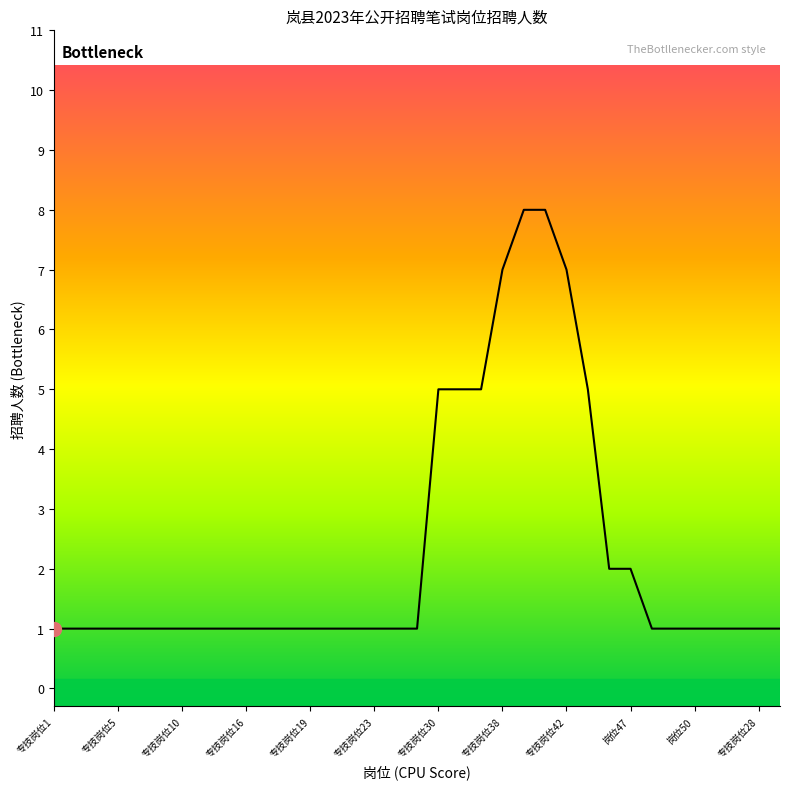

True or false: the data shows 0 at 专技岗位1.

False